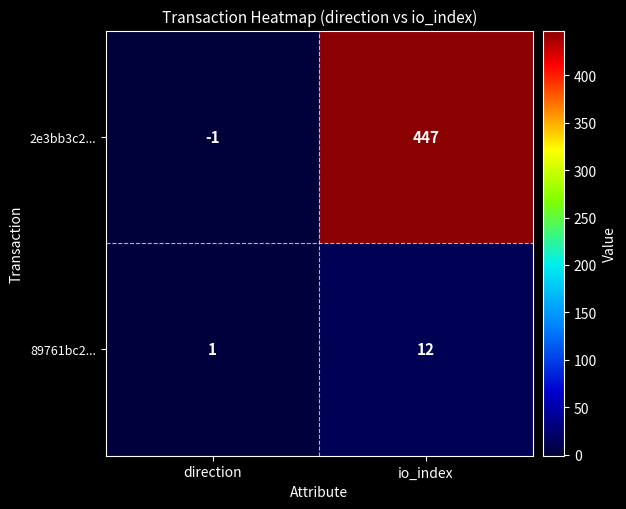

At io_index, list the series in order from largest to smallest.

2e3bb3c2..., 89761bc2...